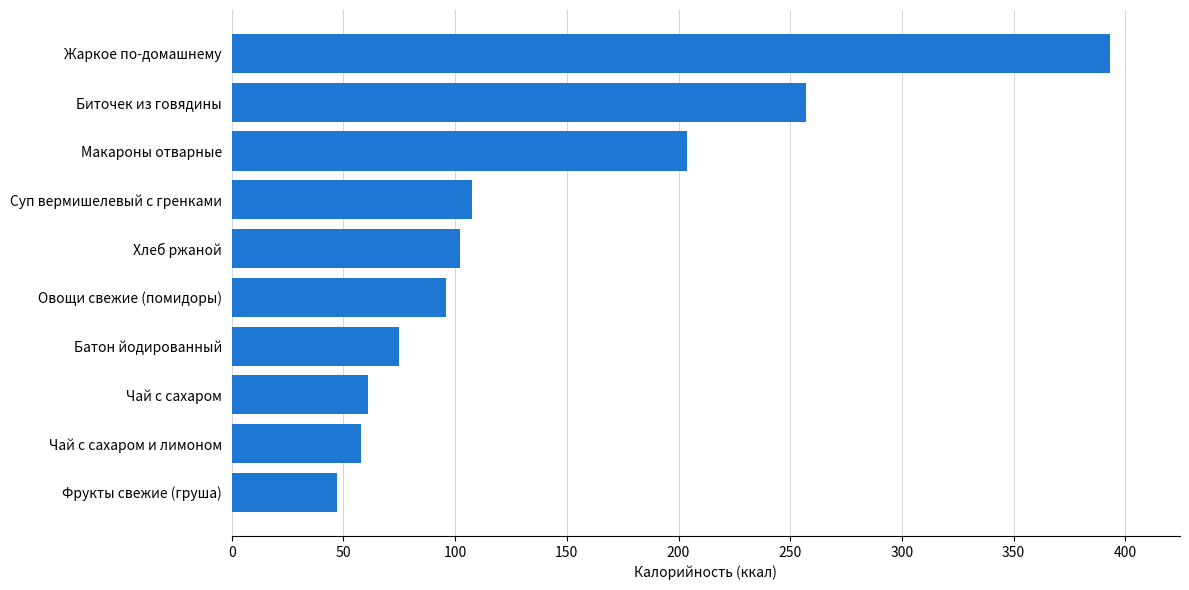

The chart shows a value of 338.2 at Макароны отварные. True or false?

False